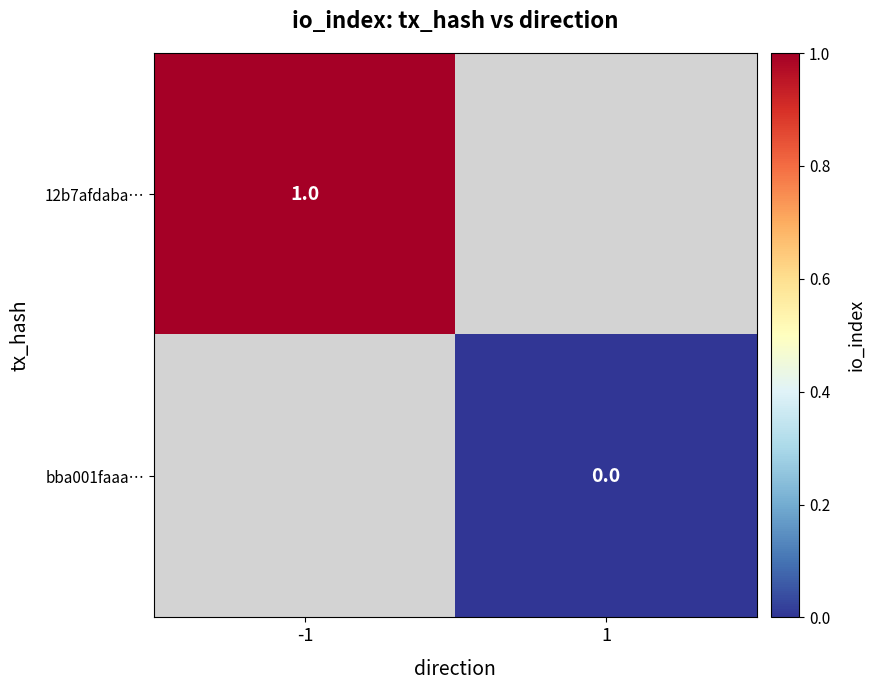

Is it true that 12b7afdaba… equals 1 at -1?

True